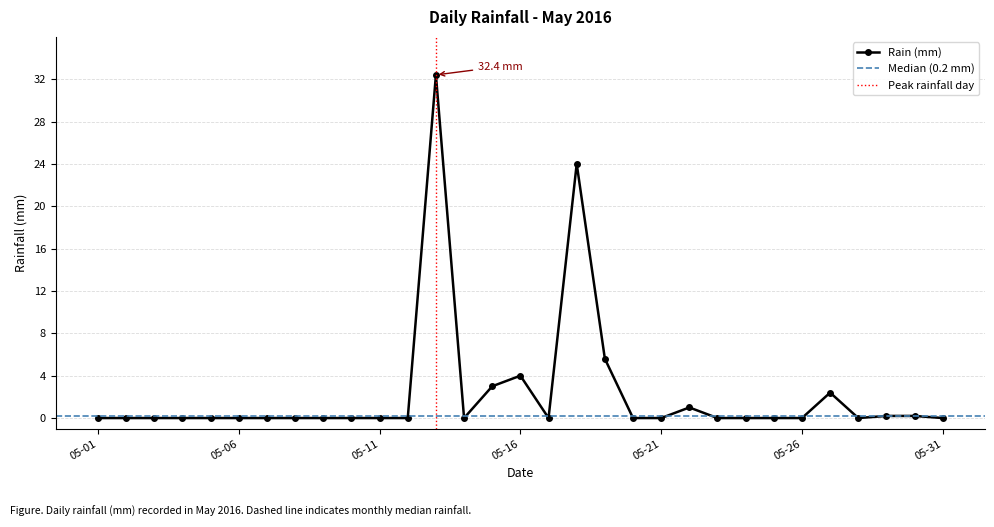

How many lines are shown in the chart?

1